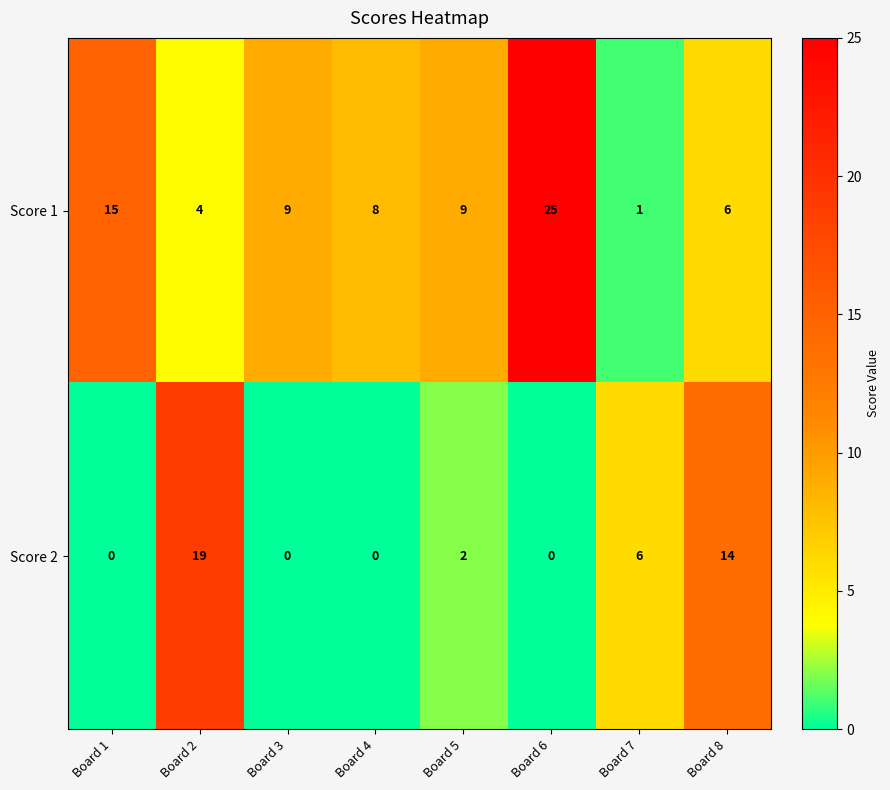

What is the total value across all series at Board 5?

11